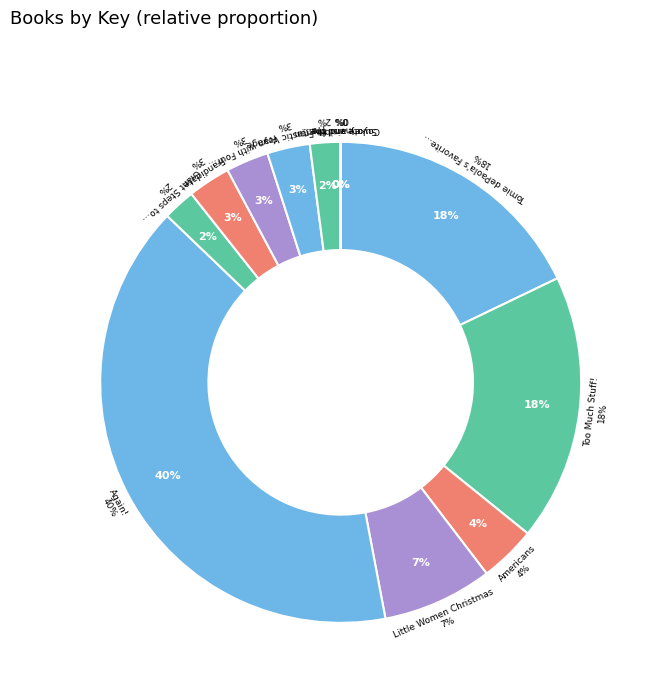

The Little Women Christmas slice represents 7% of the pie. True or false?

True